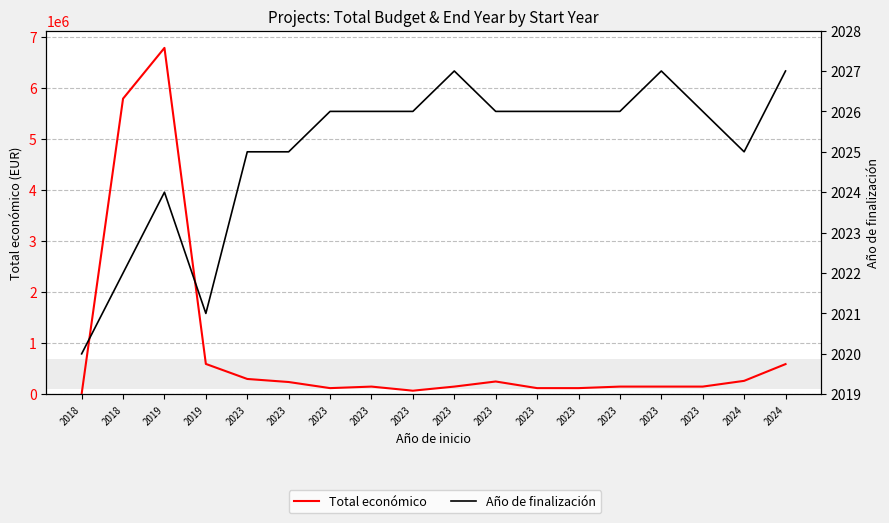

How many interior local valleys does the Total económico series have?

3